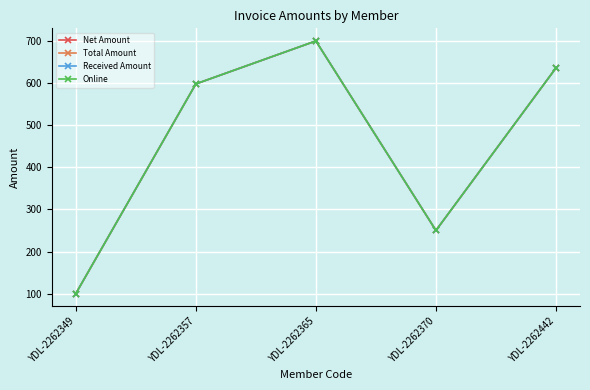

Is this an area chart (filled region under the line)?

No